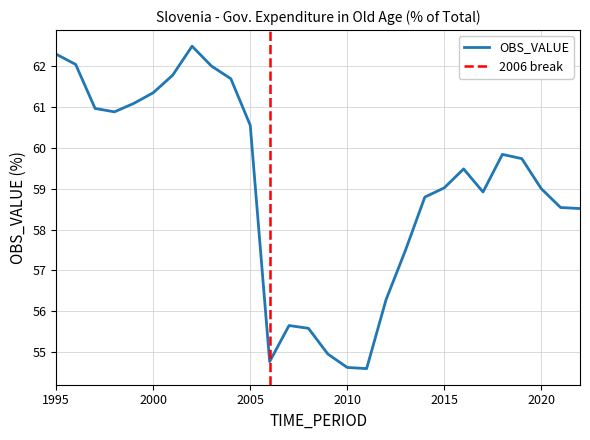

How many data points does each series have?

28